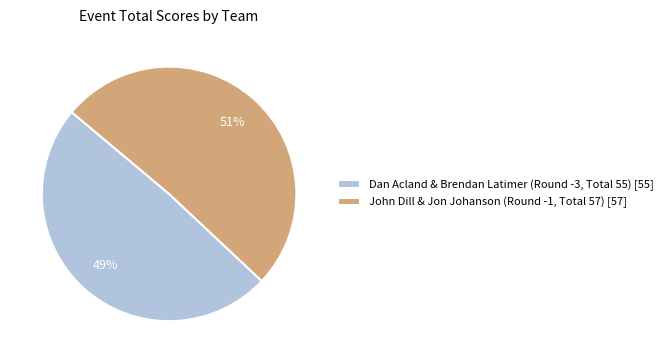

Which slice is the largest?

John Dill & Jon Johanson (Round -1, Total 57)